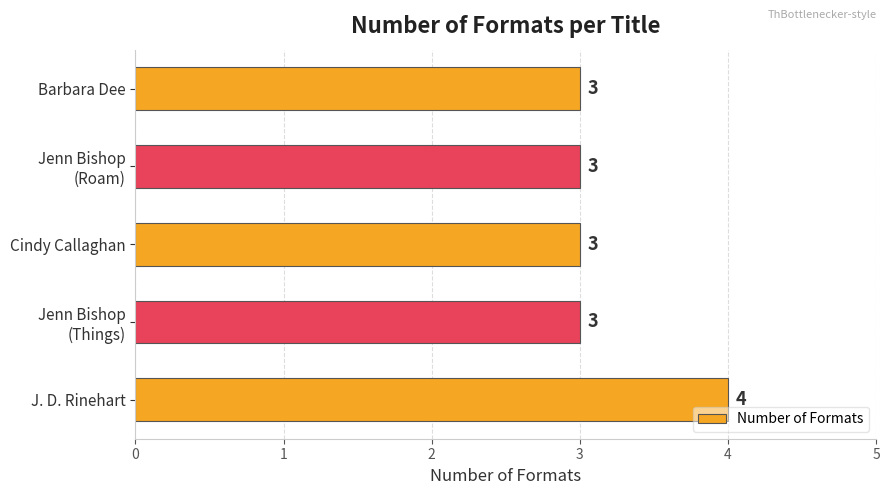

What is the ratio of the value at Cindy Callaghan to the value at Barbara Dee?

1.0